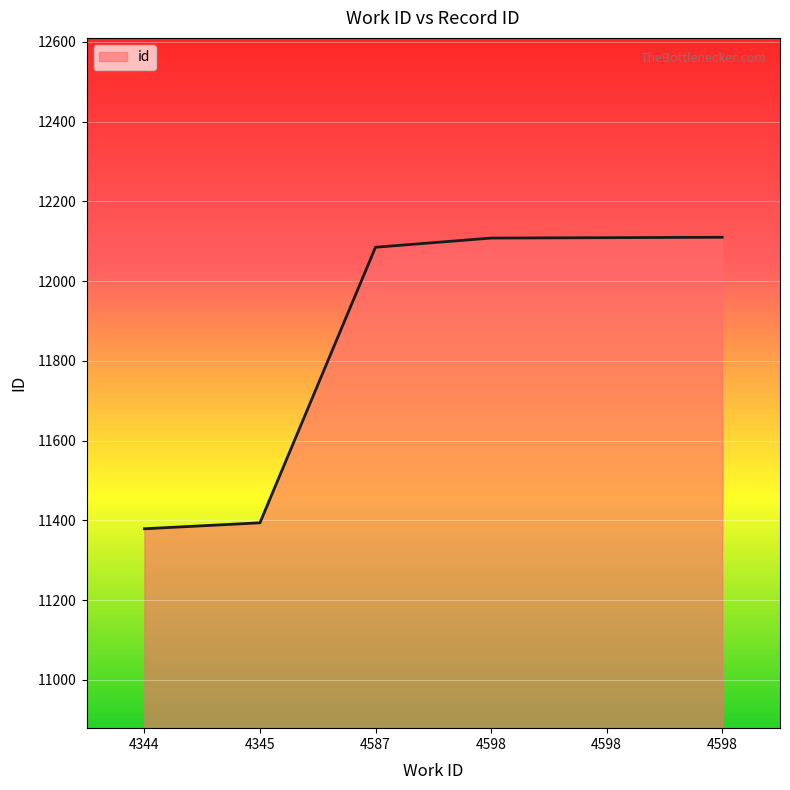

Reading left to right, extract all data points from this chart.

4344=11379	4345=11394	4587=12085	4598=12108	4598=12109	4598=12110